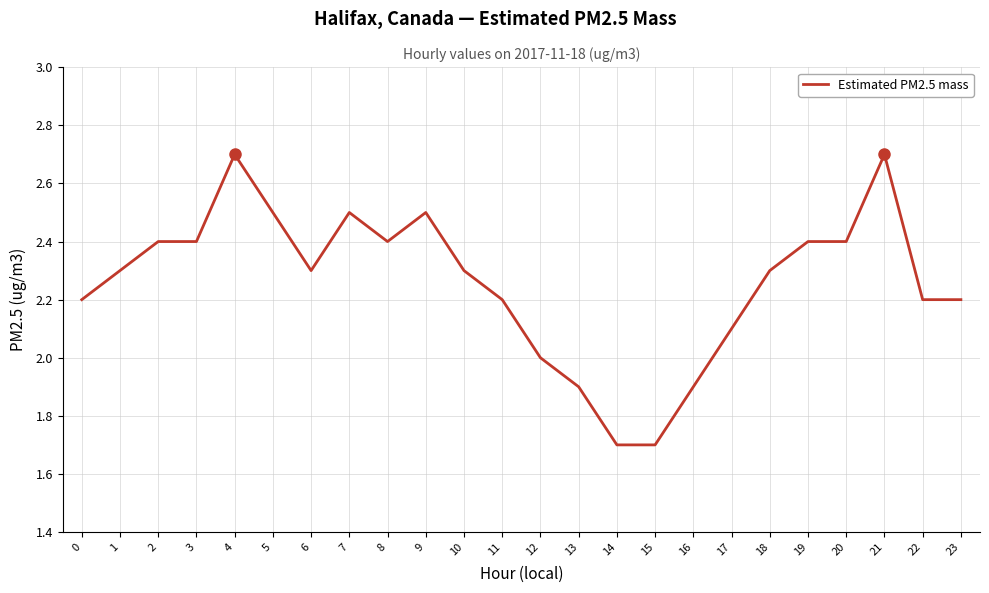

Read the value at 1.

2.3